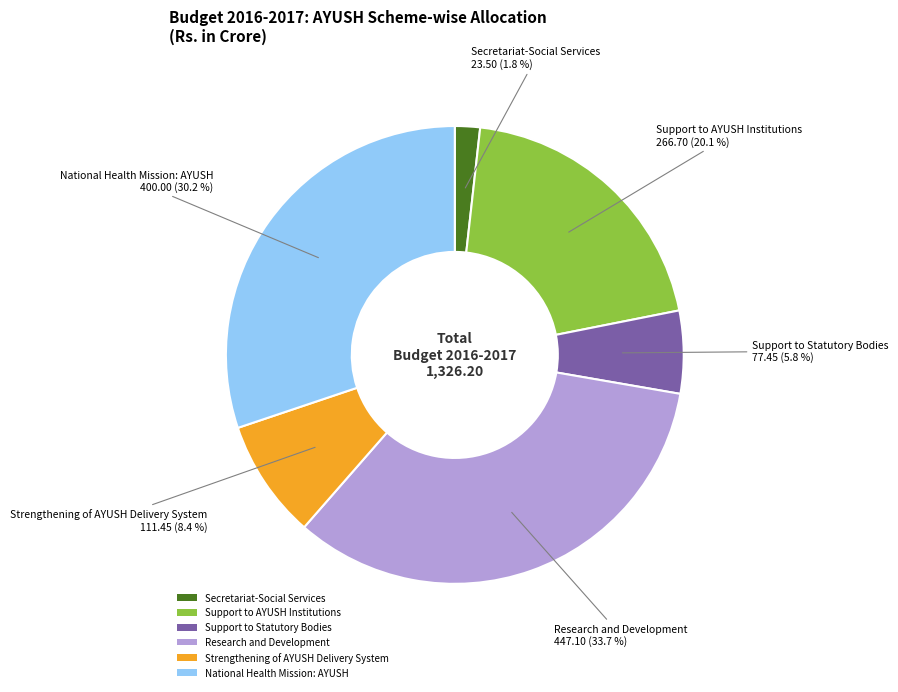

To the nearest percent, what percentage of the pie is National Health Mission: AYUSH?

30%